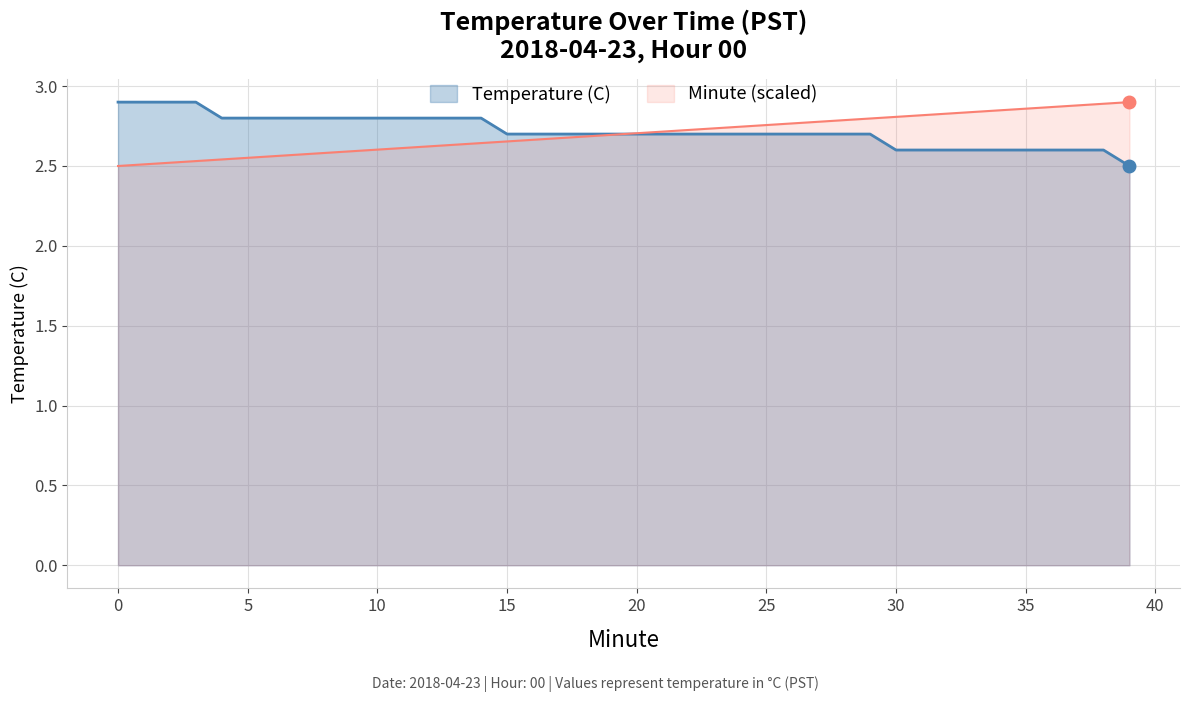

What is the total value across all series at 35?

5.4